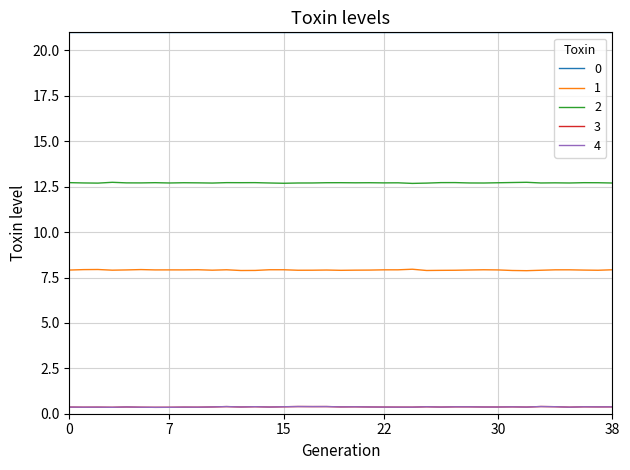

True or false: 2 and 3 cross at least once.

False